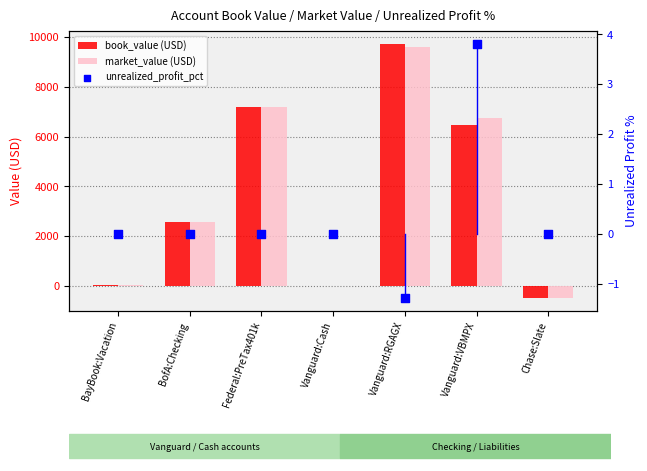

Which series has the largest total across all categories?

market_value (USD)